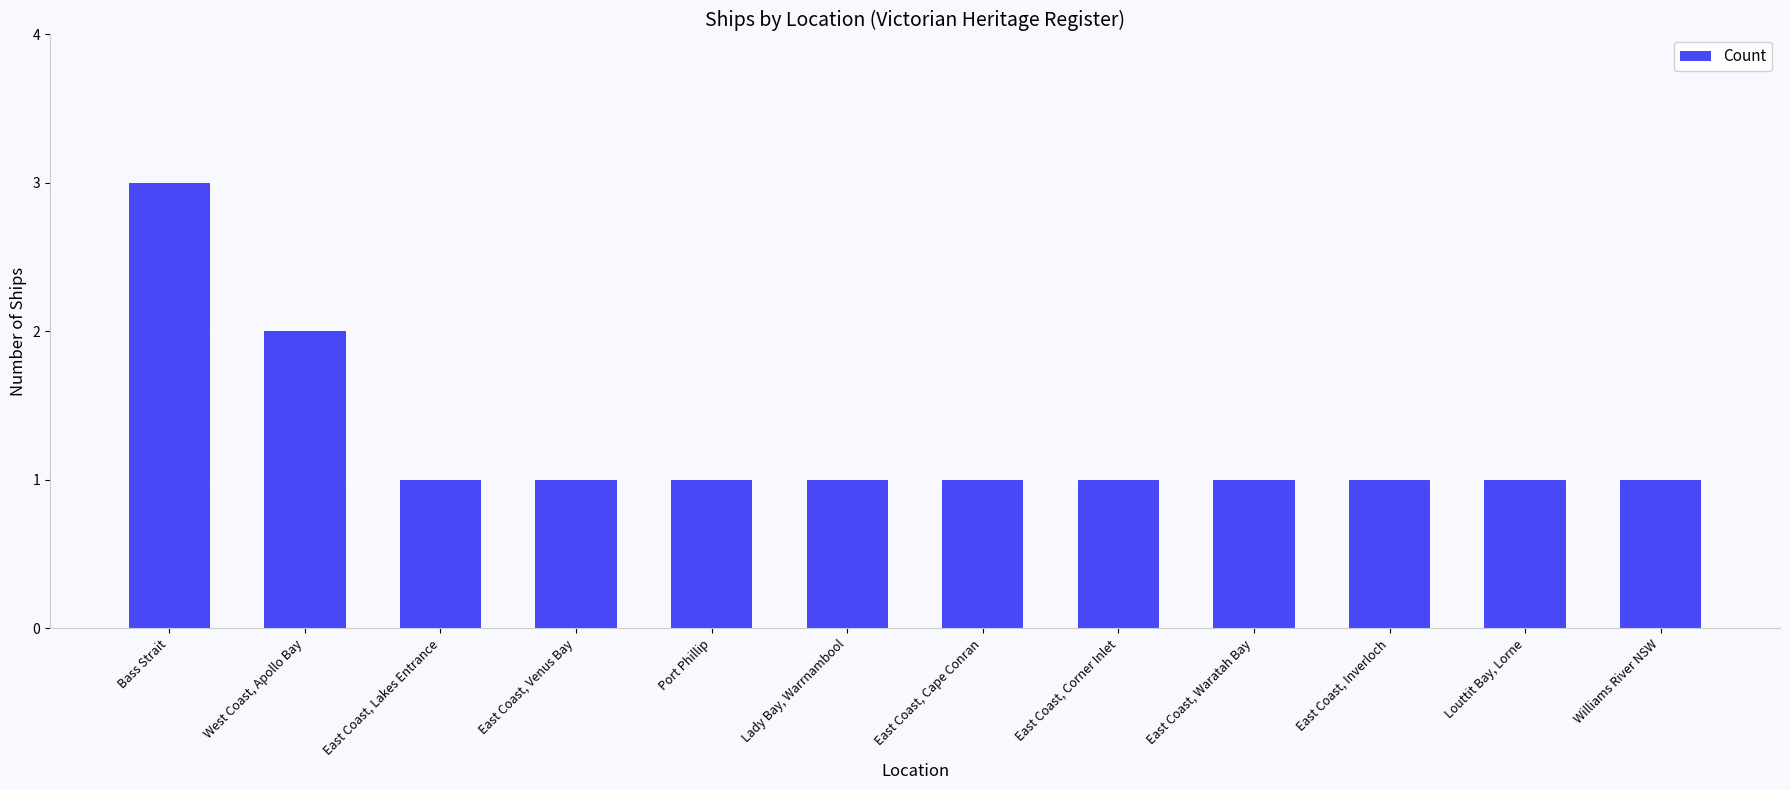

The chart shows a value of 1 at East Coast, Waratah Bay. True or false?

True